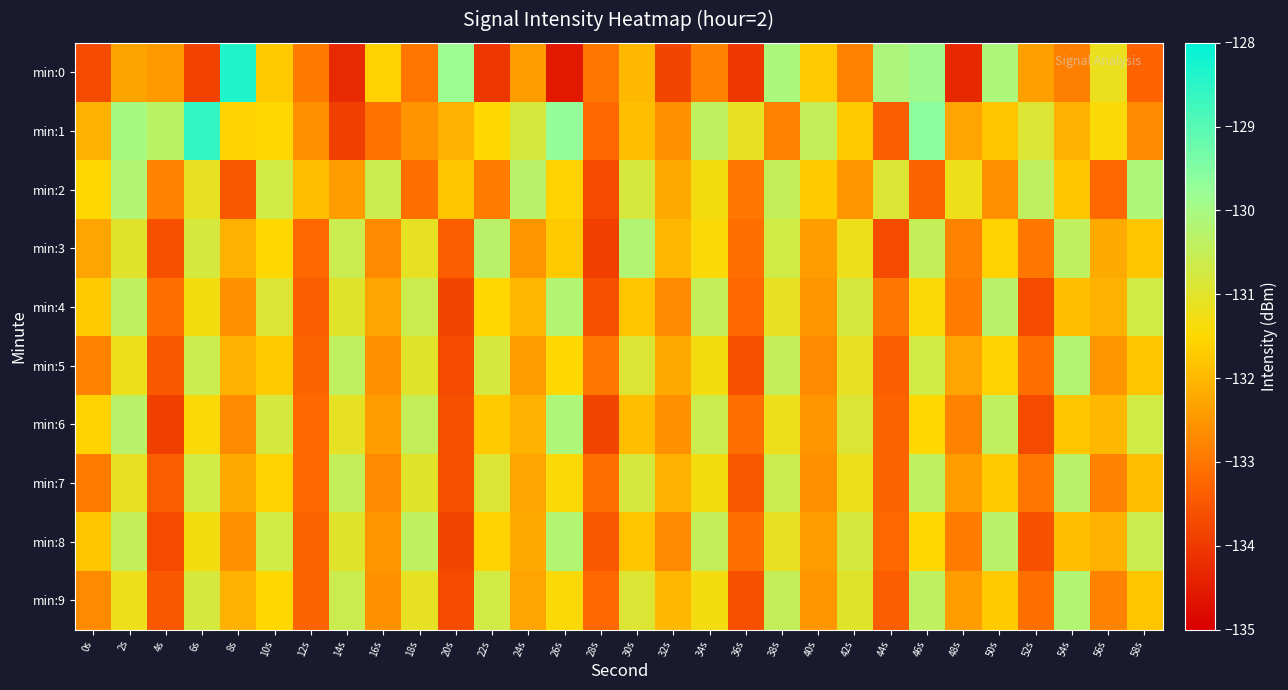

Which category has the highest value across all series?

8s